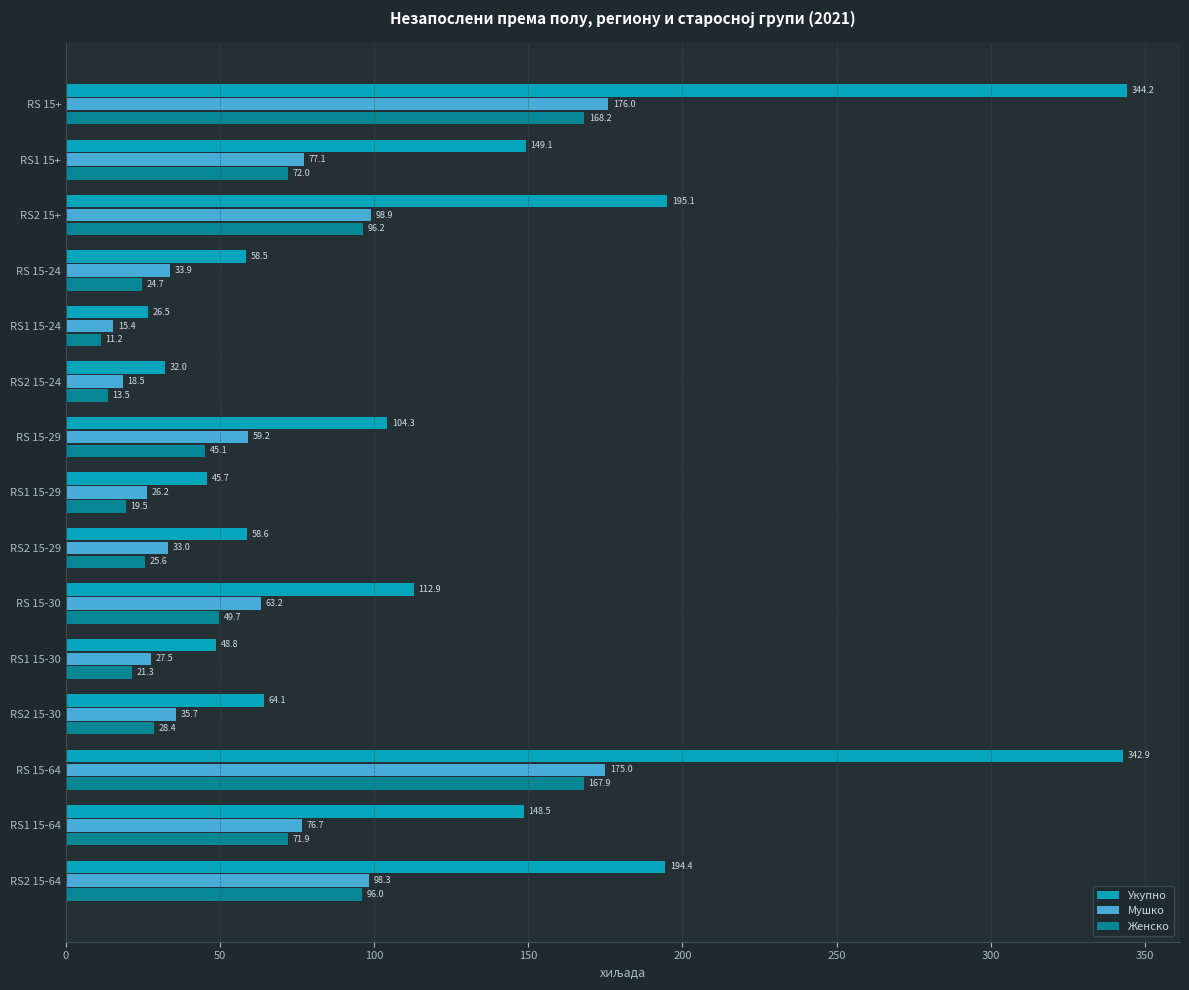

Count the number of categories in the chart.

15